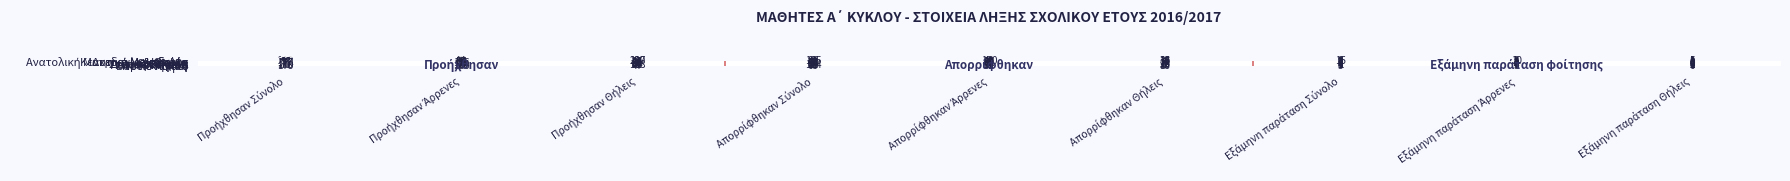

What is the greatest value displayed?

477